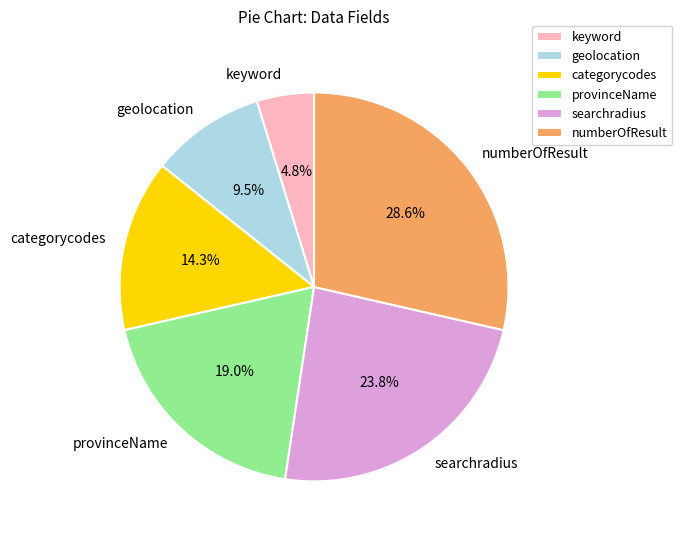

Count the number of slices in the pie.

6